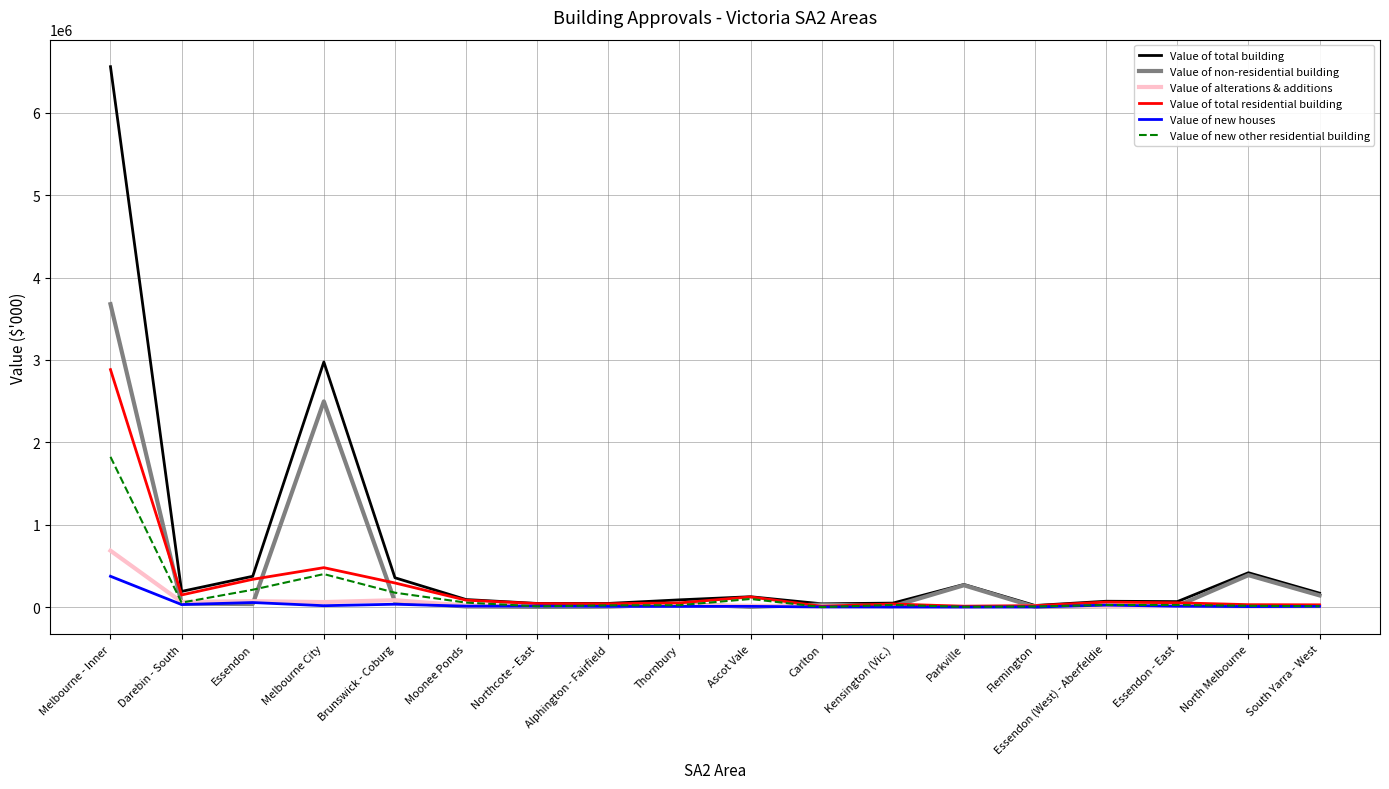

What is the total value across all series at Alphington - Fairfield?

129124.8